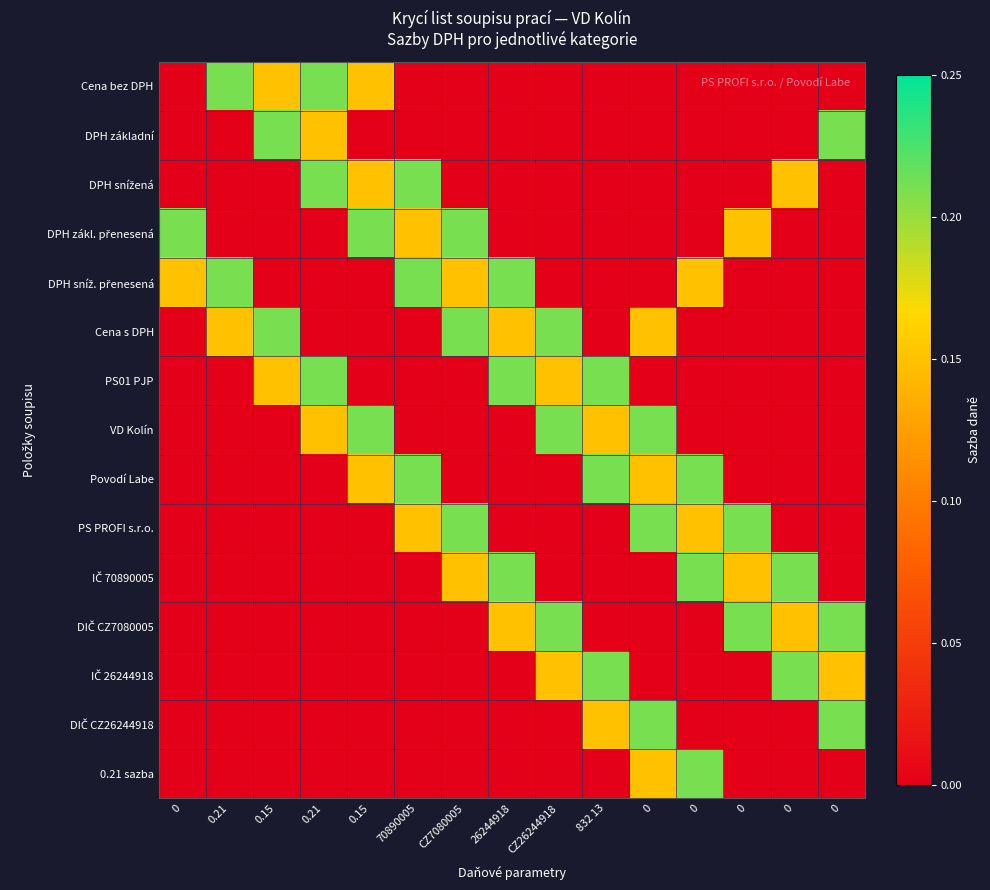

At which category does the chart reach its peak across all series?

0.21